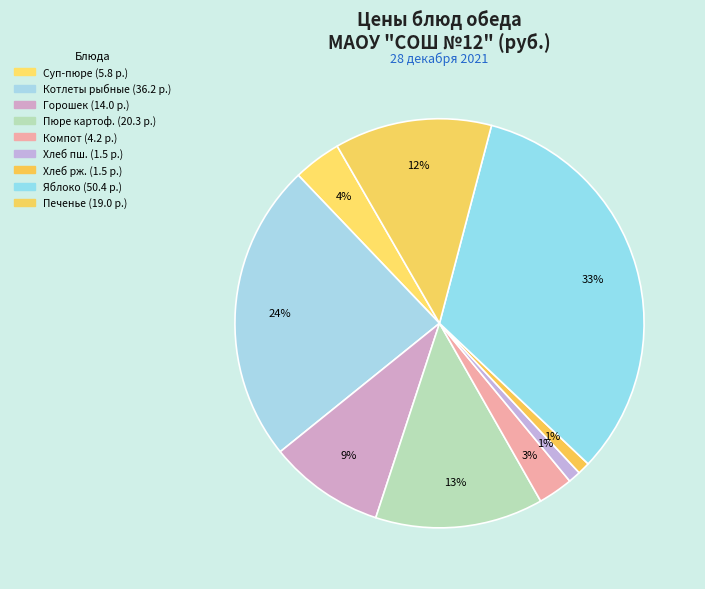

Is there any slice that represents more than half of the pie?

No